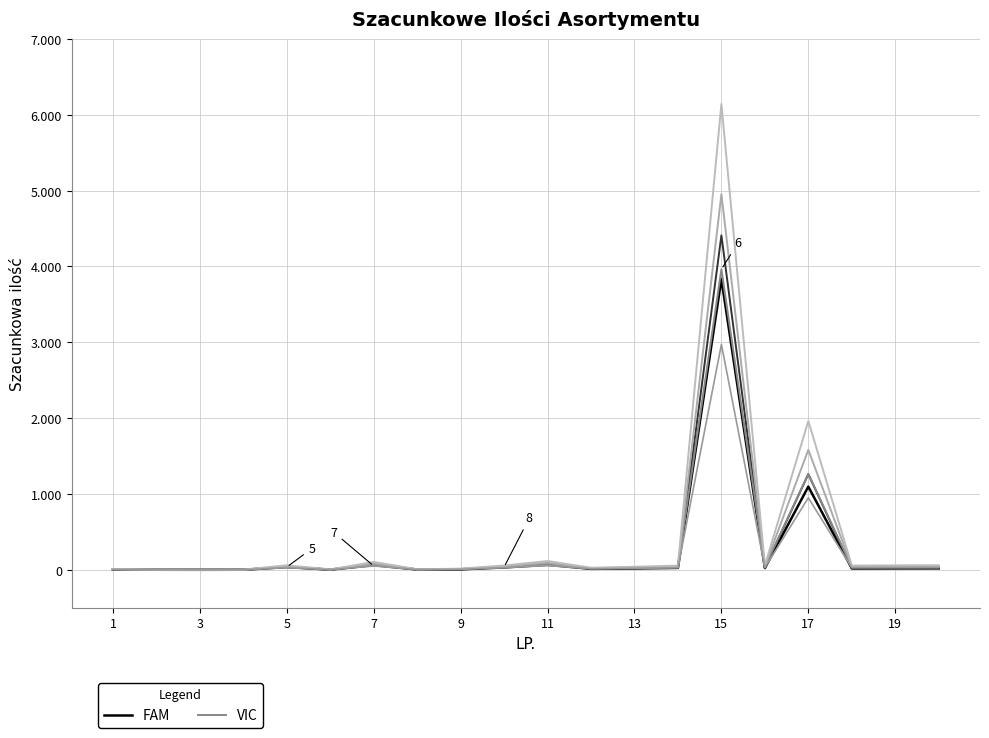

At how many categories does at least one series exceed 2884?

1